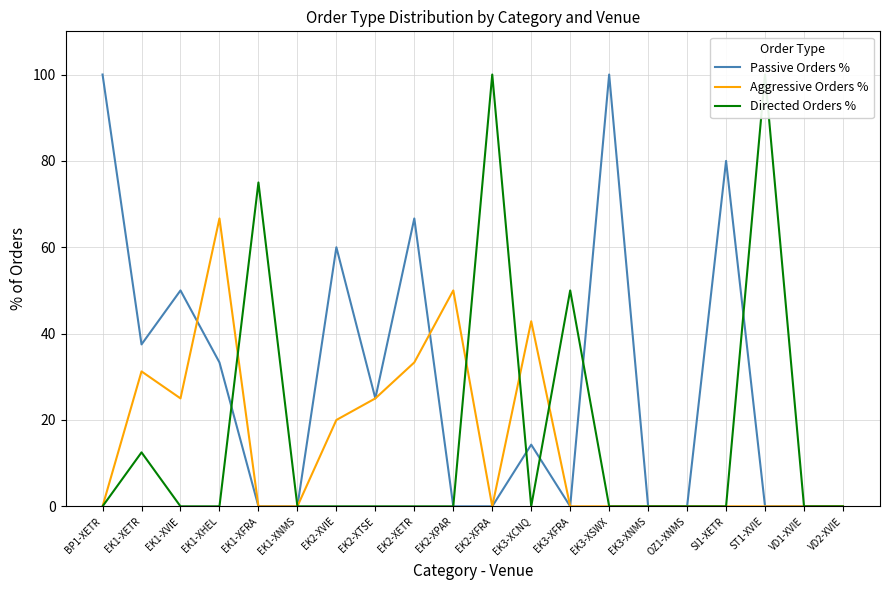

How many intersections are there between Directed Orders % and Aggressive Orders %?

4